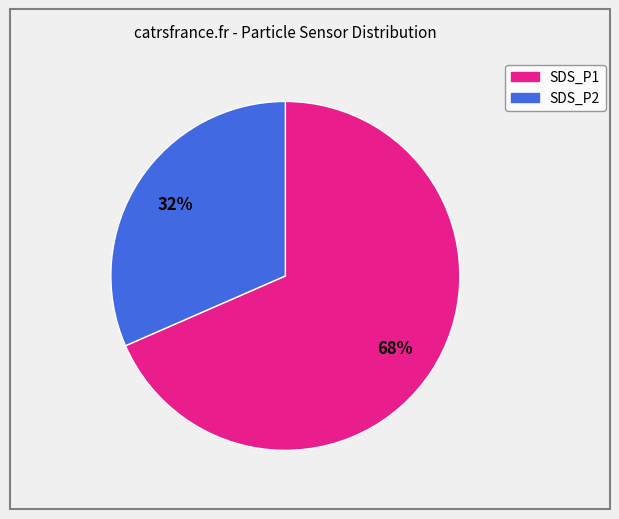

To the nearest percent, what percentage of the pie is SDS_P1?

68%